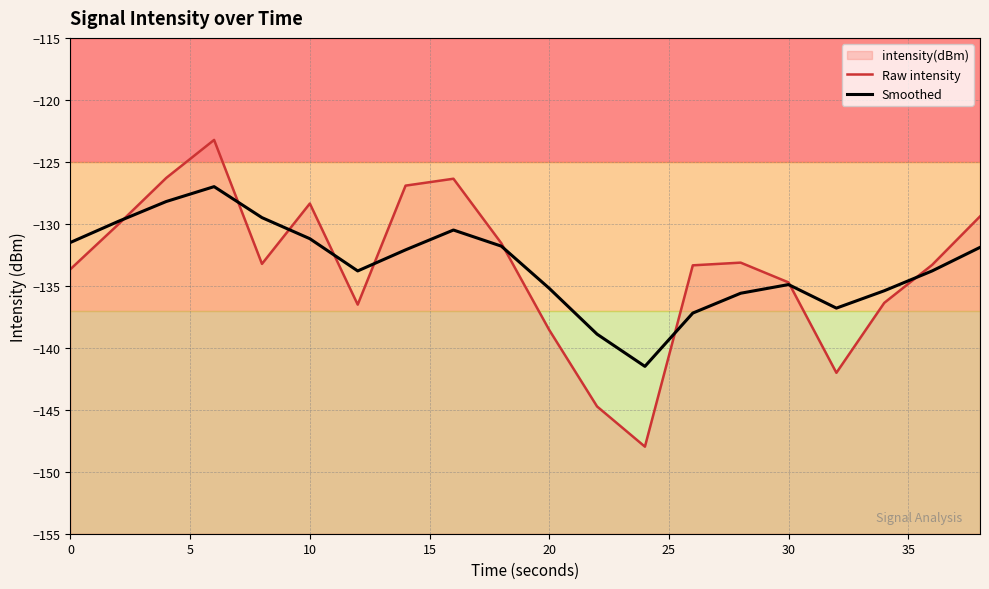

What is the value of the Smoothed point at the 2nd from the left?

-129.8